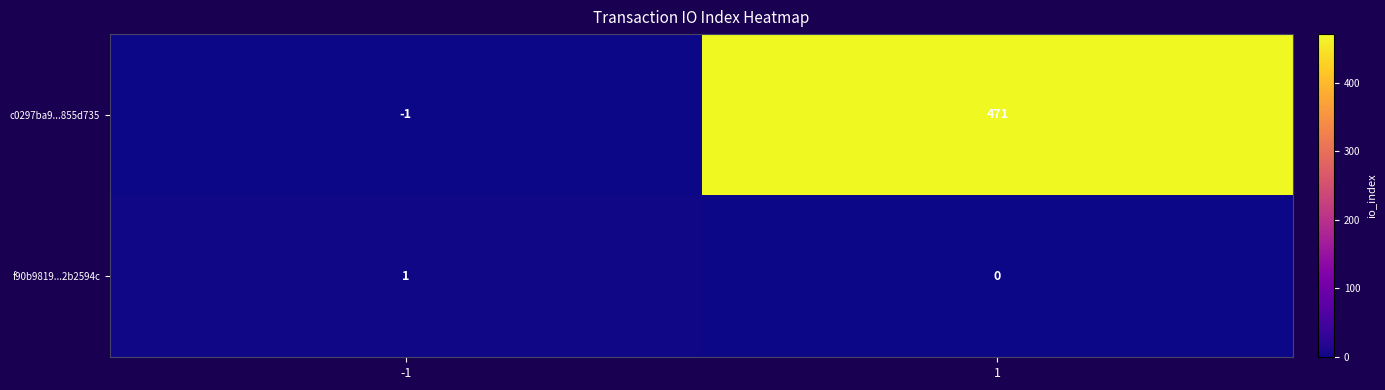

What is the sum of all c0297ba9...855d735 values?

470